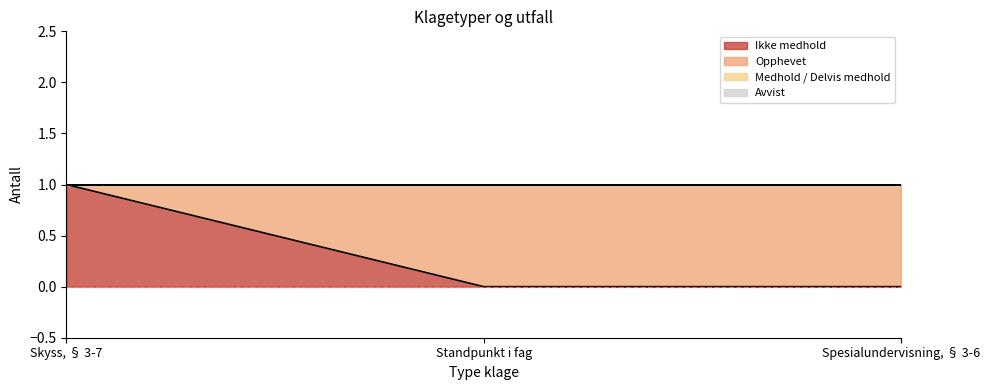

What is the total value across all series at Spesialundervisning, § 3-6?

1